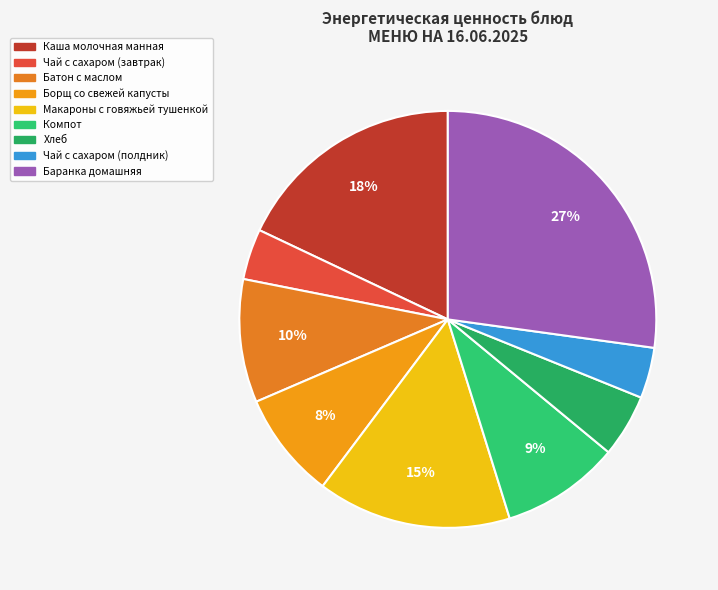

How many segments does this pie chart have?

9